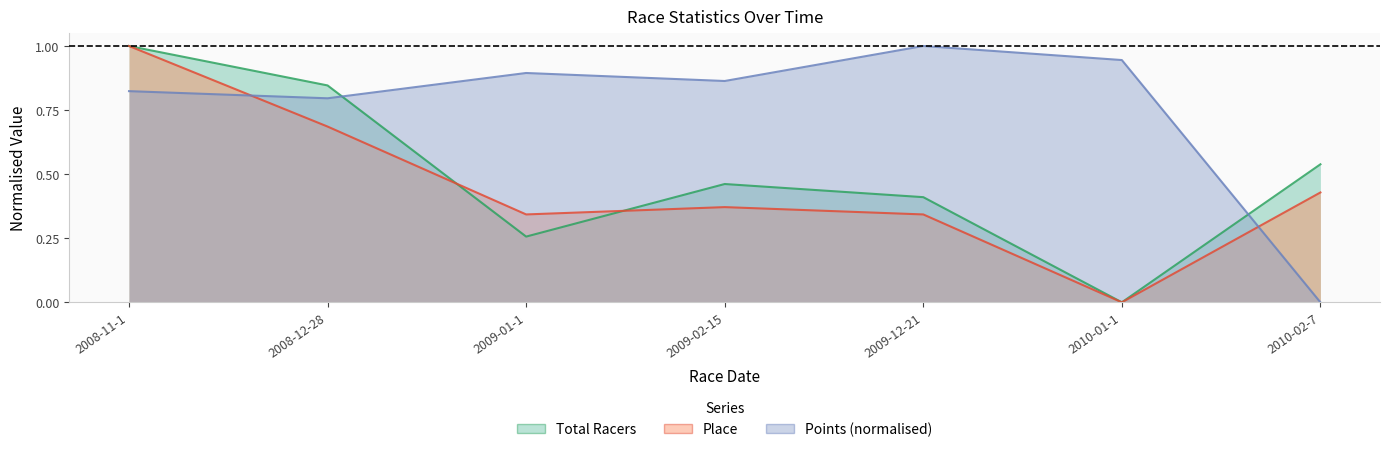

How many times do Place and Total Racers cross each other?

2